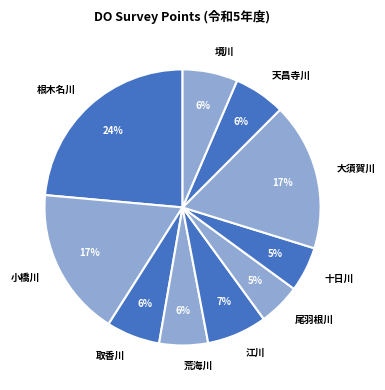

Combined, do 十日川 and 根木名川 account for over 50%?

No